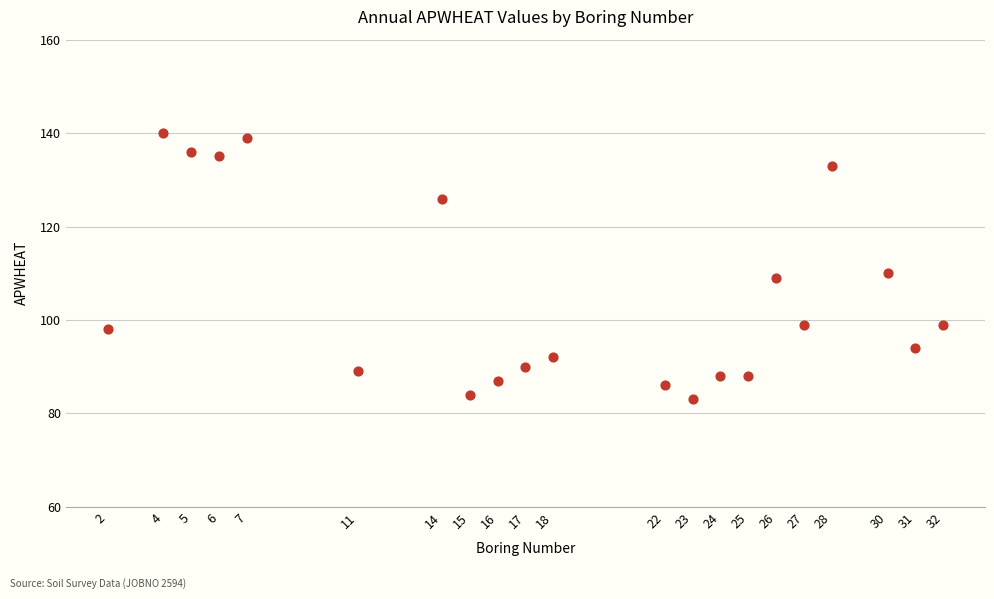

What Y value in the scatter plot is closest to 111?

110